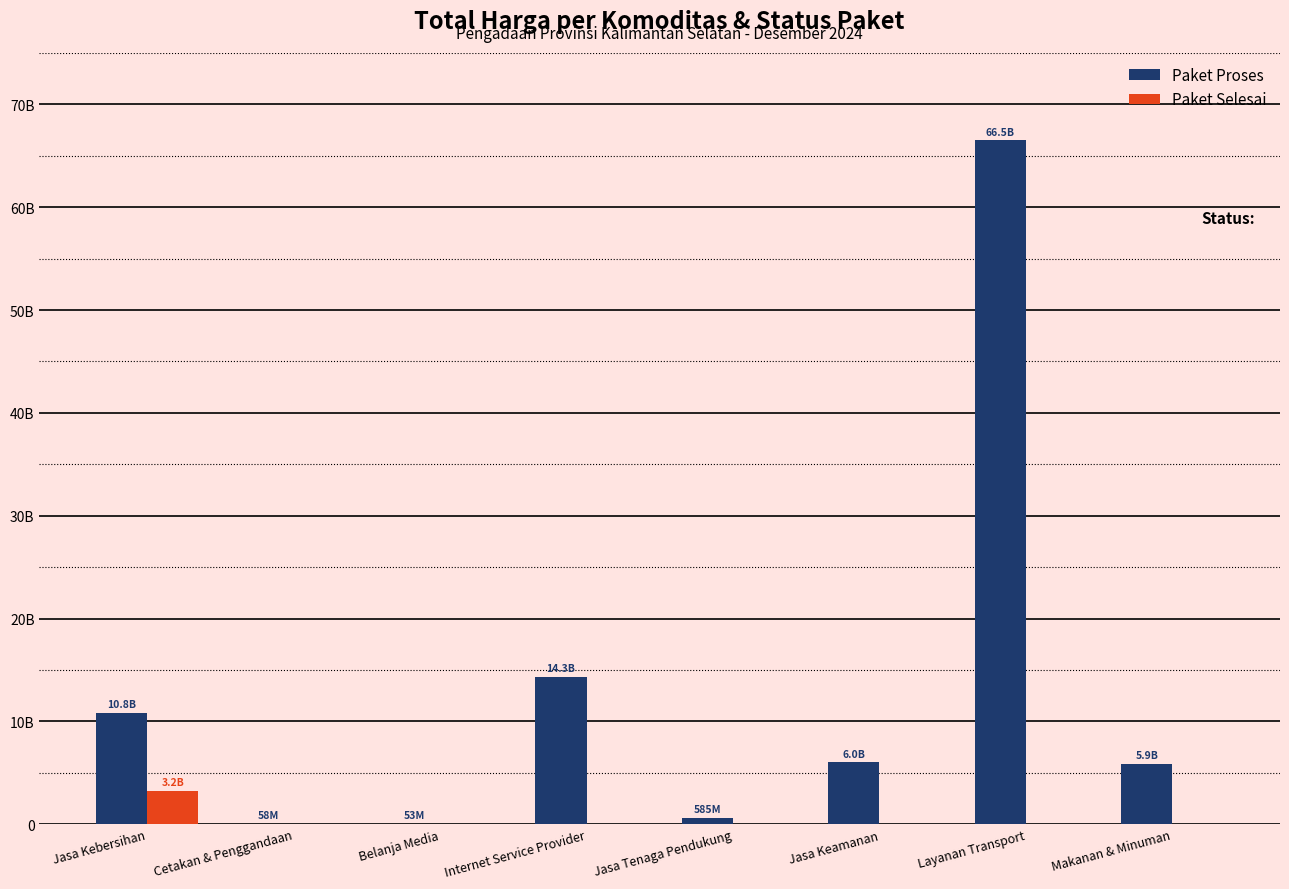

What are all the series names shown in the legend?

Paket Proses, Paket Selesai